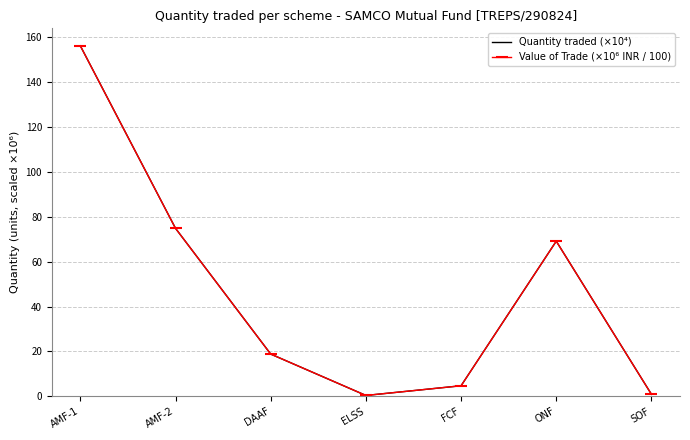

Where is Value of Trade (×10⁶ INR / 100) nearest to the value 78?

AMF-2